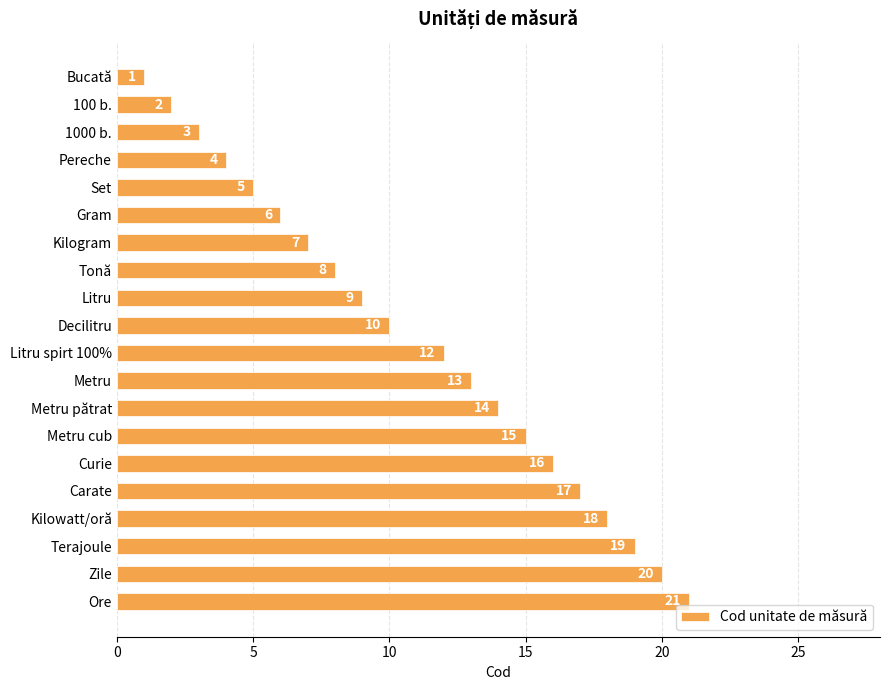

What is the sum of all values?

220